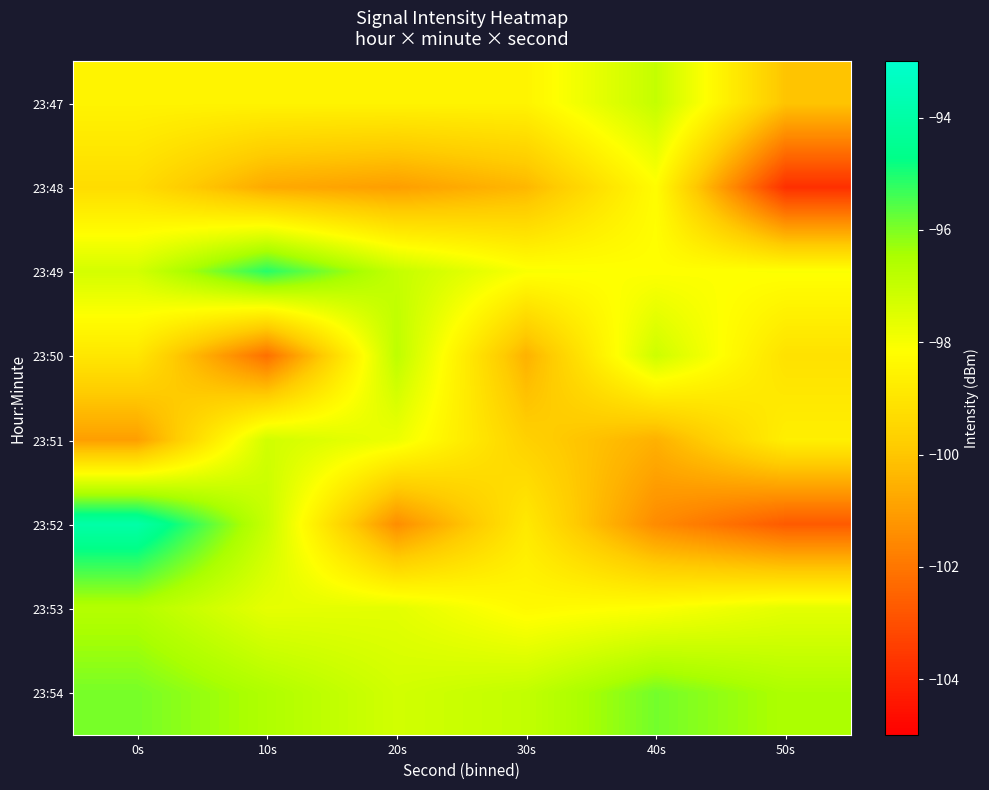

Which has a higher value, 10s or 0s?

10s